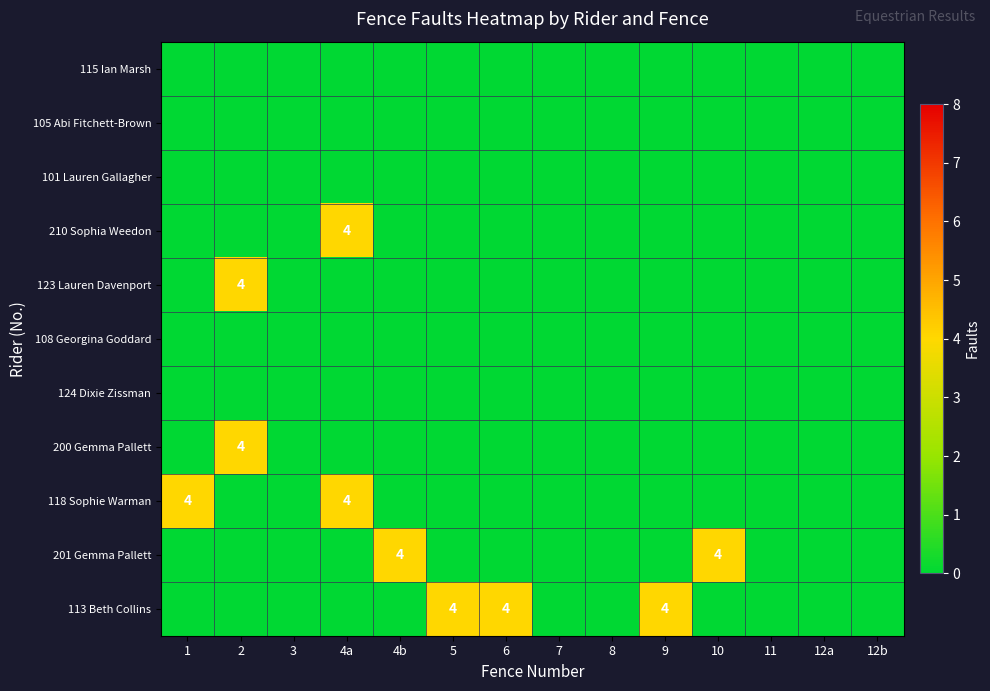

What is the total value across all series at 5?

4